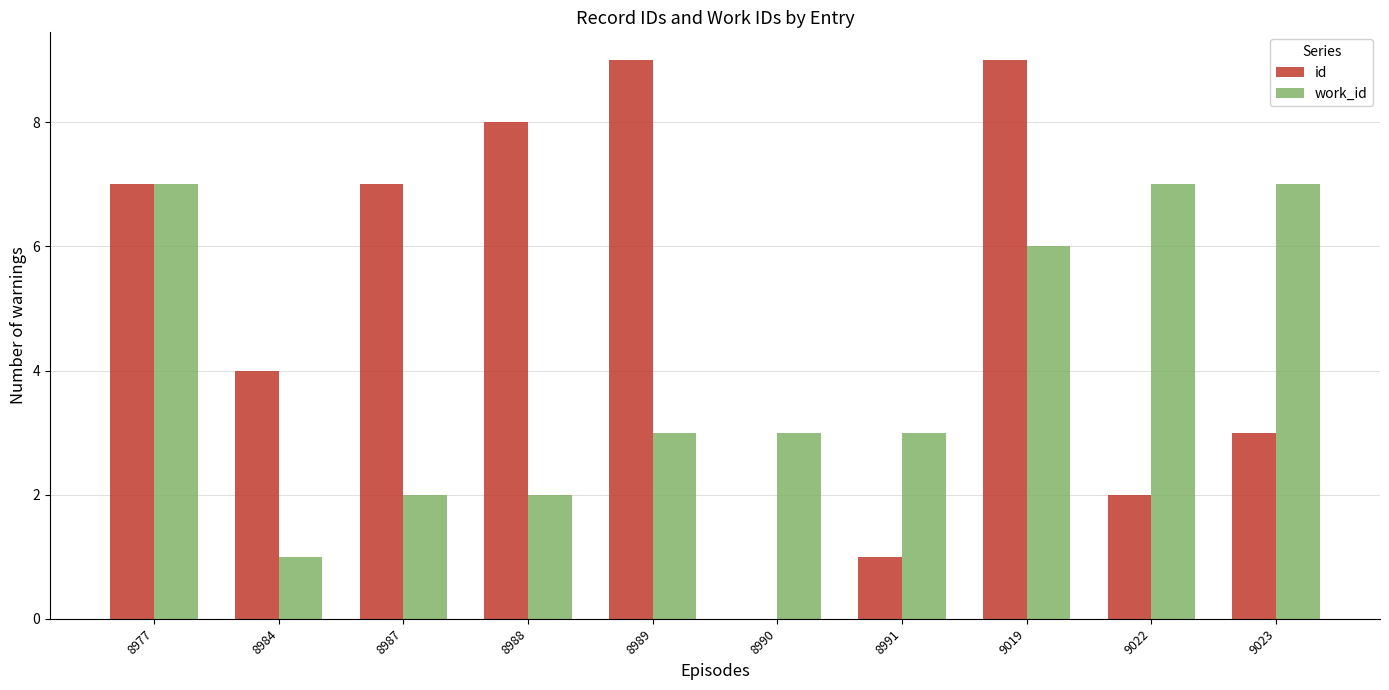

Reading right to left, what are all the values shown in this chart?

id: 9023=3	9022=2	9019=9	8991=1	8990=0	8989=9	8988=8	8987=7	8984=4	8977=7
work_id: 9023=7	9022=7	9019=6	8991=3	8990=3	8989=3	8988=2	8987=2	8984=1	8977=7